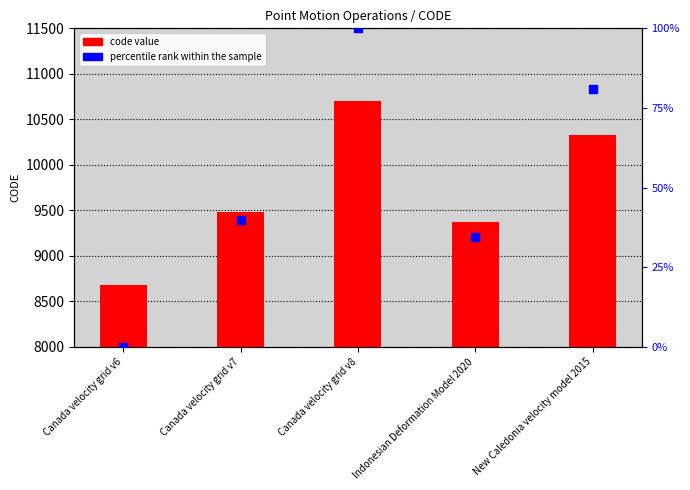

What are all the series names shown in the legend?

code value, percentile rank within the sample